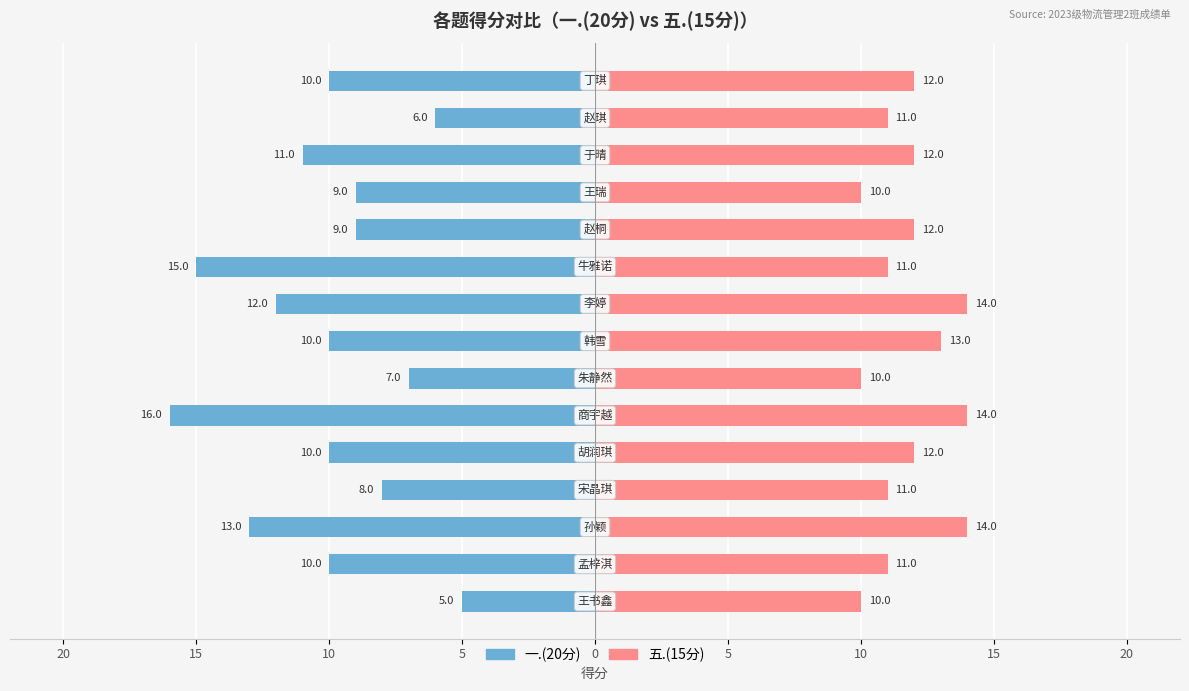

What is the value of the 五.(15分) bar at the 9th from the left?

10